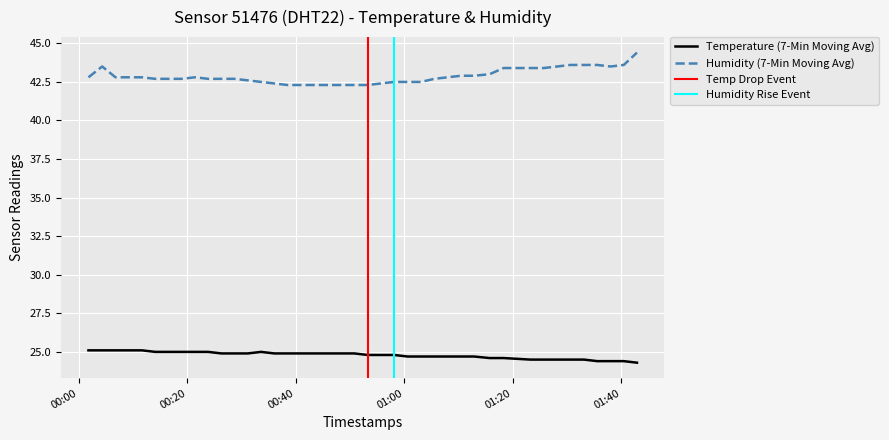

What is the lowest value of the humidity series?

42.3